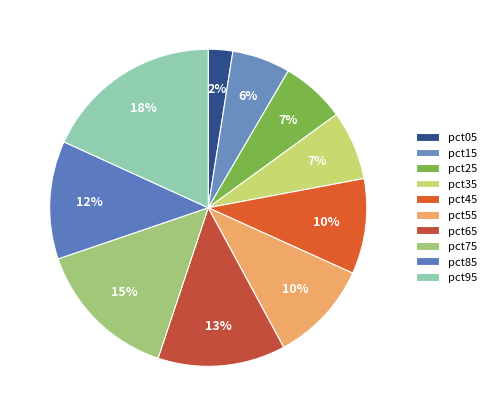

Is it true that pct95 is 25% of the pie?

False